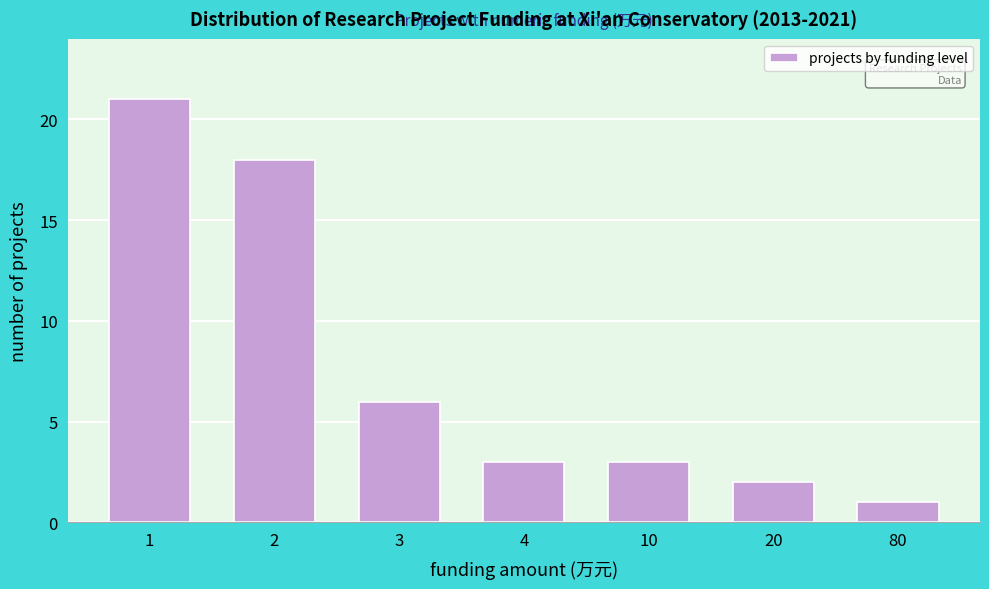

Reading right to left, transcribe all the data shown in this chart.

1	2	3	3	6	18	21